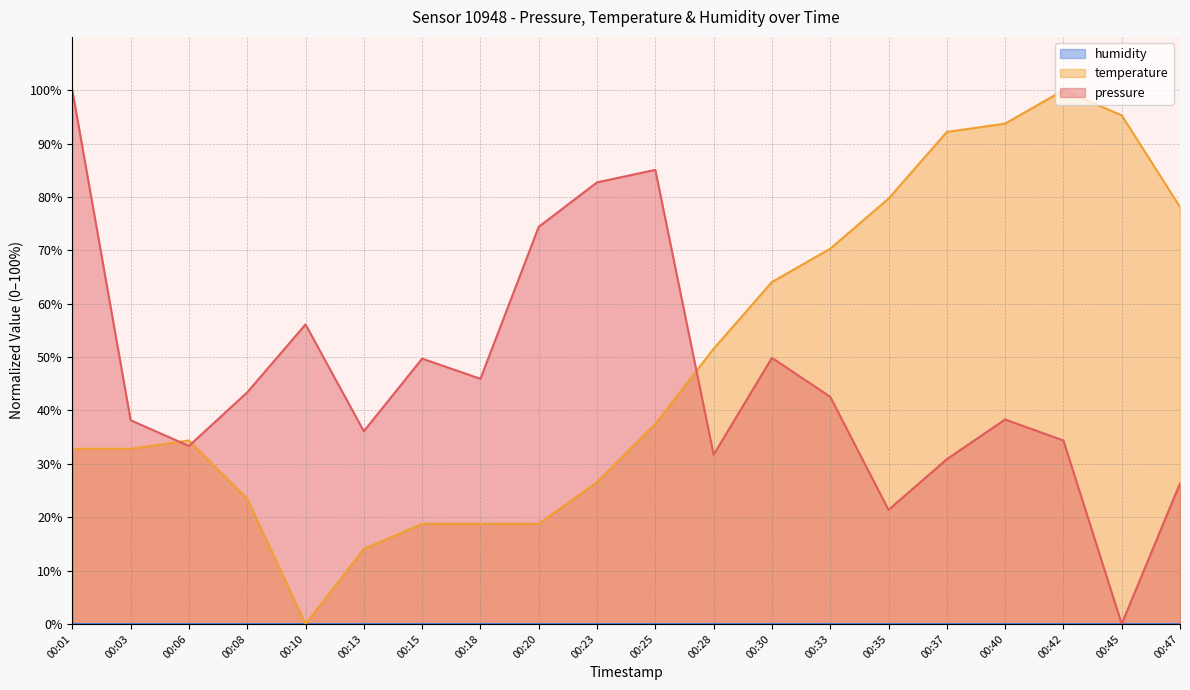

Which label corresponds to the largest value in the chart?

00:01